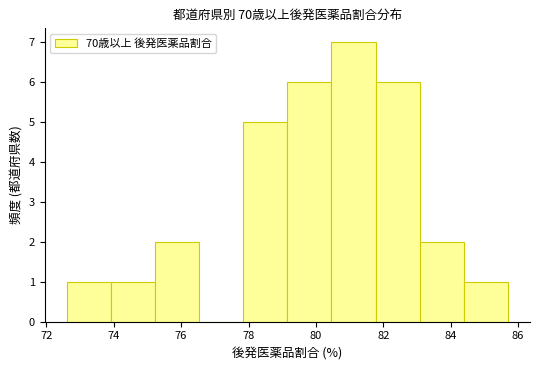

Reading left to right, transcribe this chart: for each bar, give the range it covers on the x-axis and its height. Neither the bar edges nor the heights are printed on the chart, so give them approximately, as read against the axes.

72.6 to 74.0: 1
74.0 to 75.2: 1
75.2 to 76.6: 2
76.6 to 77.8: 0
77.8 to 79.2: 5
79.2 to 80.4: 6
80.4 to 81.8: 7
81.8 to 83.0: 6
83.0 to 84.4: 2
84.4 to 85.8: 1